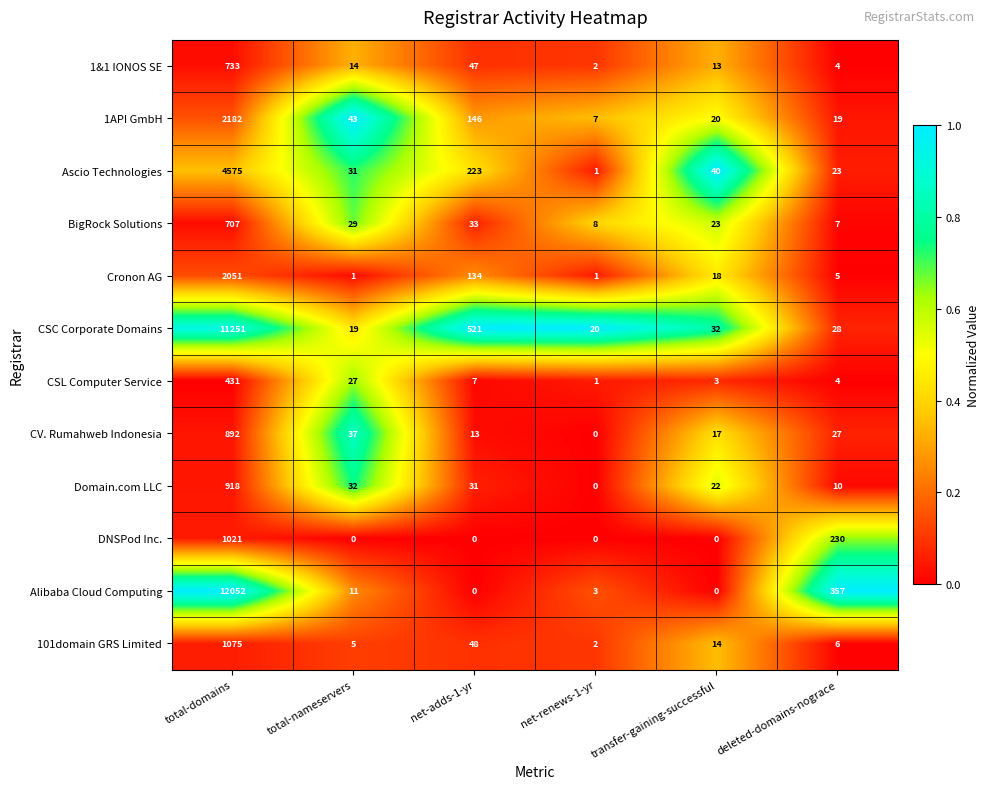

At how many categories does at least one series exceed 0?

6